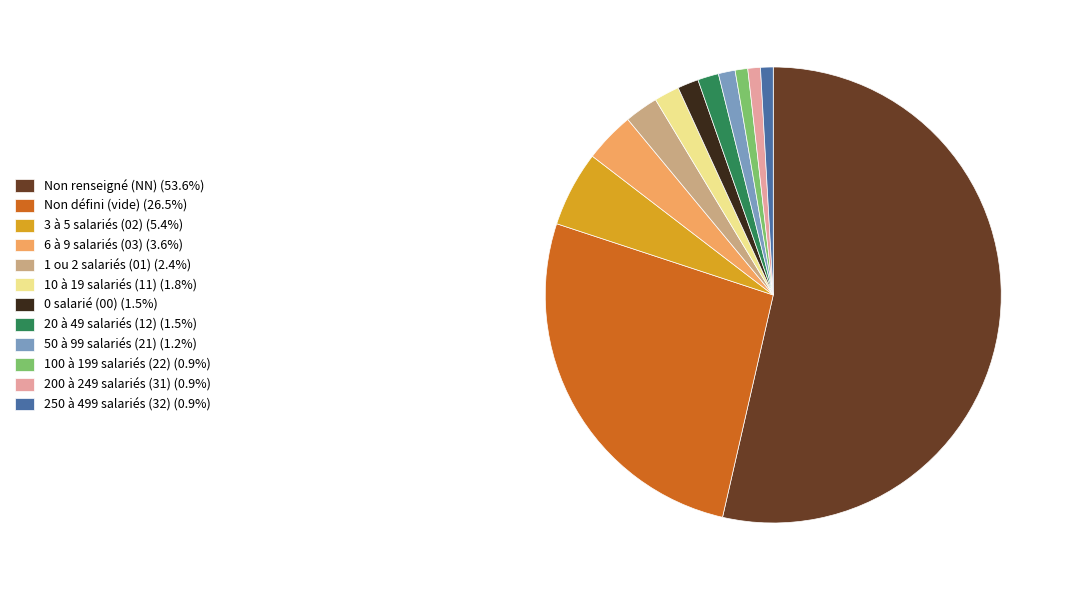

Combined, do 20 à 49 salariés (12) (1.5%) and 1 ou 2 salariés (01) (2.4%) account for over 50%?

No